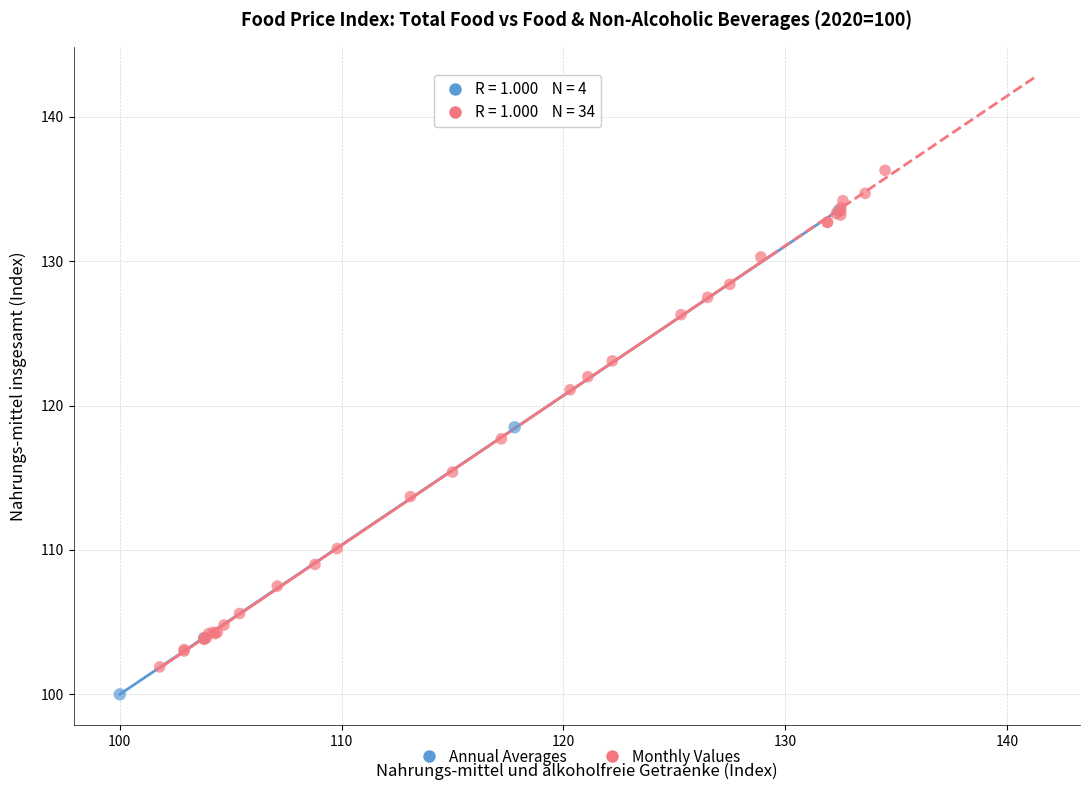

Which series reaches the minimum Y coordinate?

Annual Averages